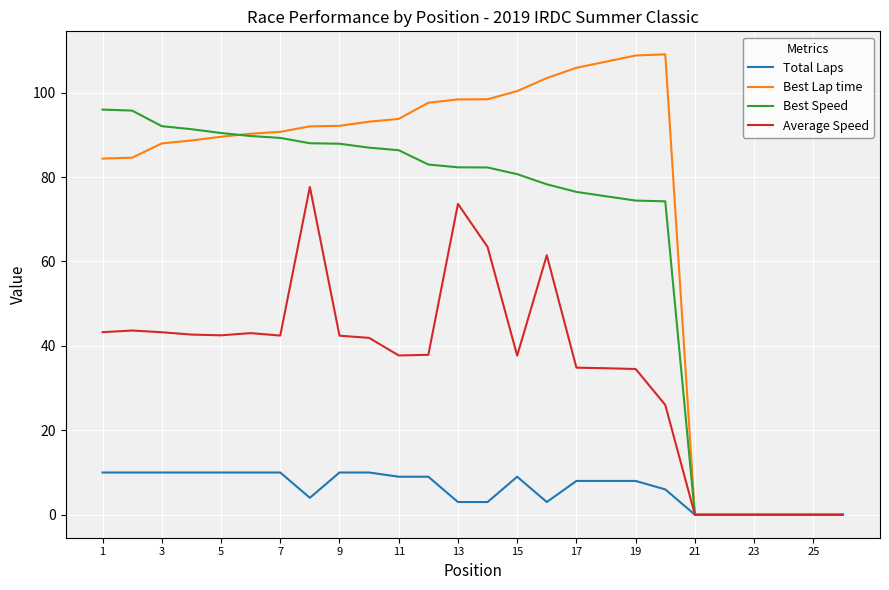

What are all the series names shown in the legend?

Total Laps, Best Lap time, Best Speed, Average Speed